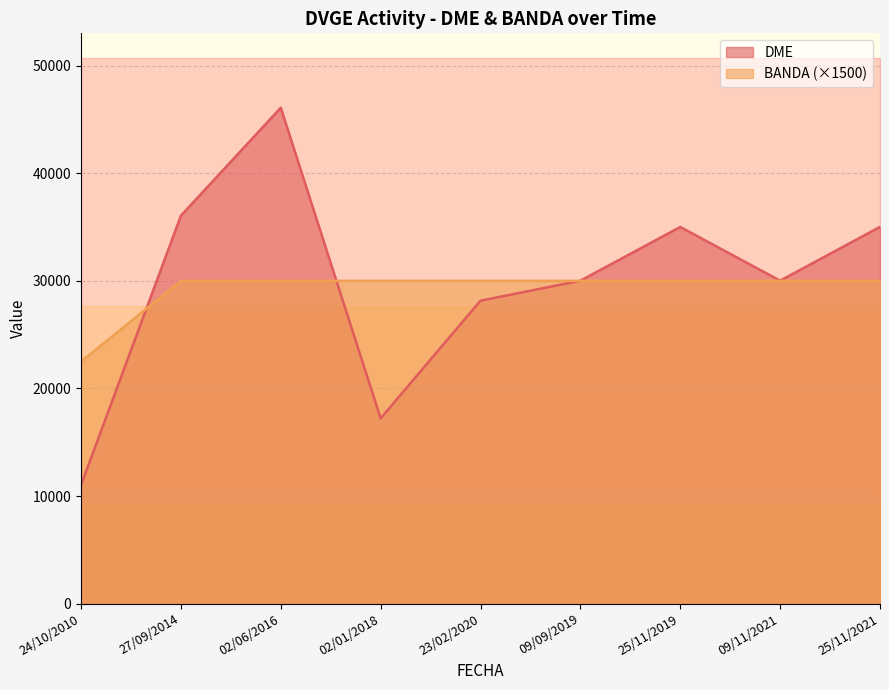

What is the minimum value for DME?

11021